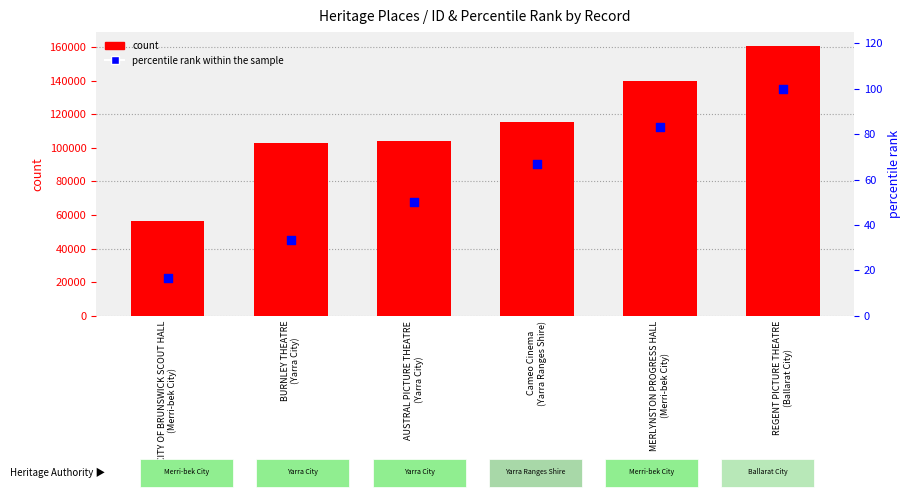

What are all the series names shown in the legend?

count, percentile rank within the sample